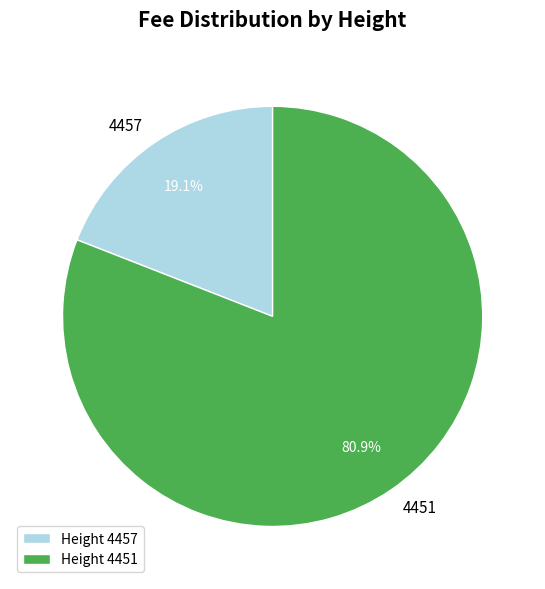

Does any single category account for the majority?

Yes